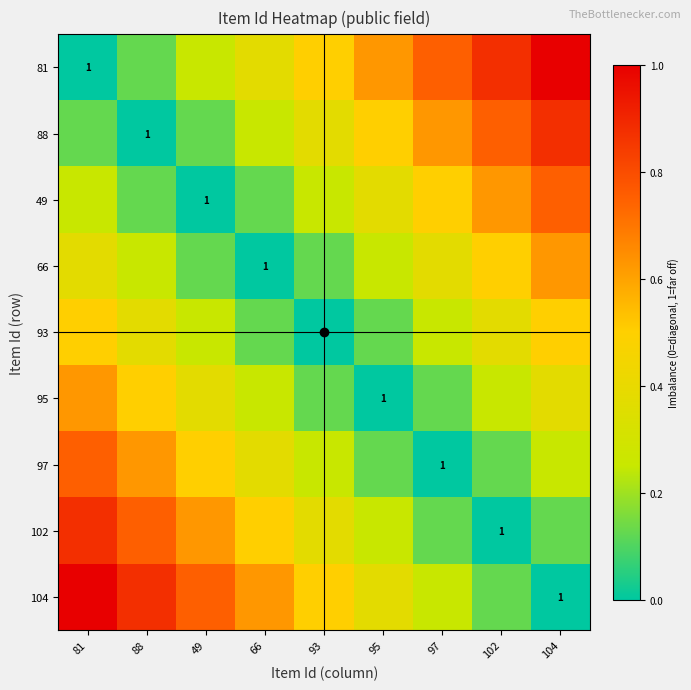

At 81, list the series in order from smallest to largest.

81, 88, 49, 66, 93, 95, 97, 102, 104